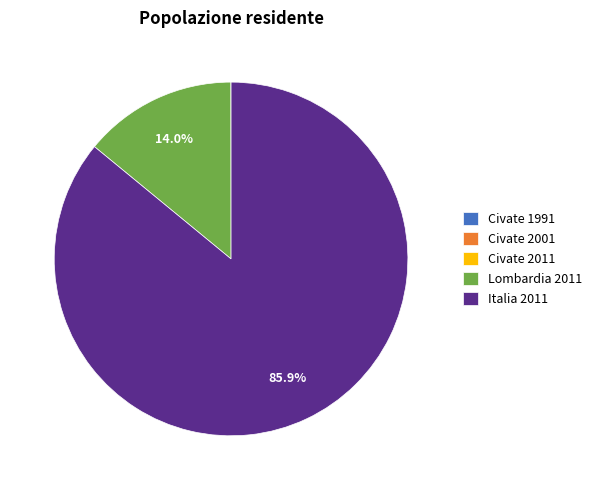

Which category has the biggest portion of the pie?

Italia 2011